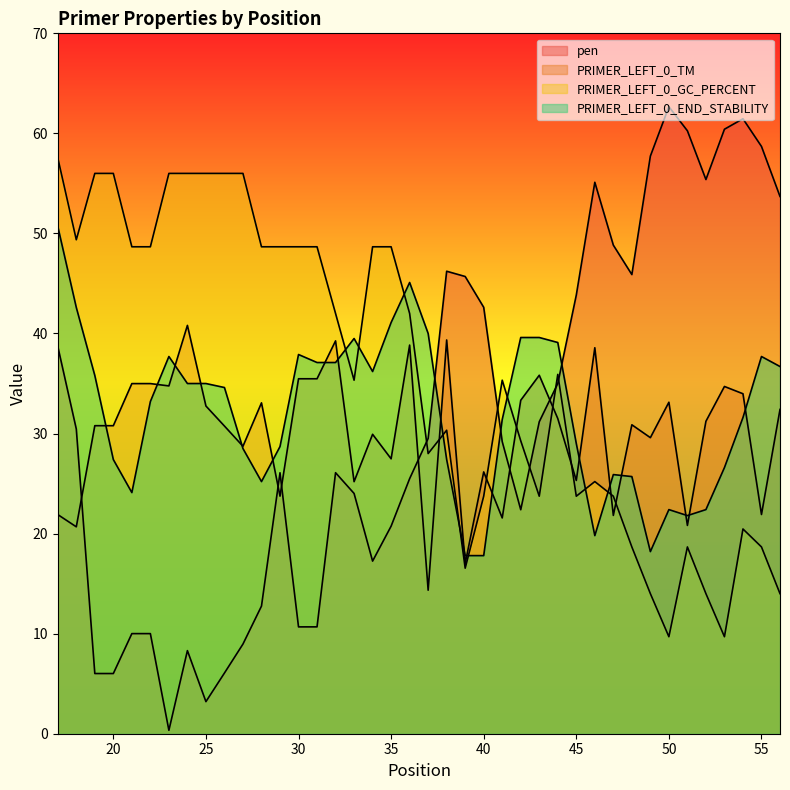

How many data points in PRIMER_LEFT_0_GC_PERCENT are less than 35?

18